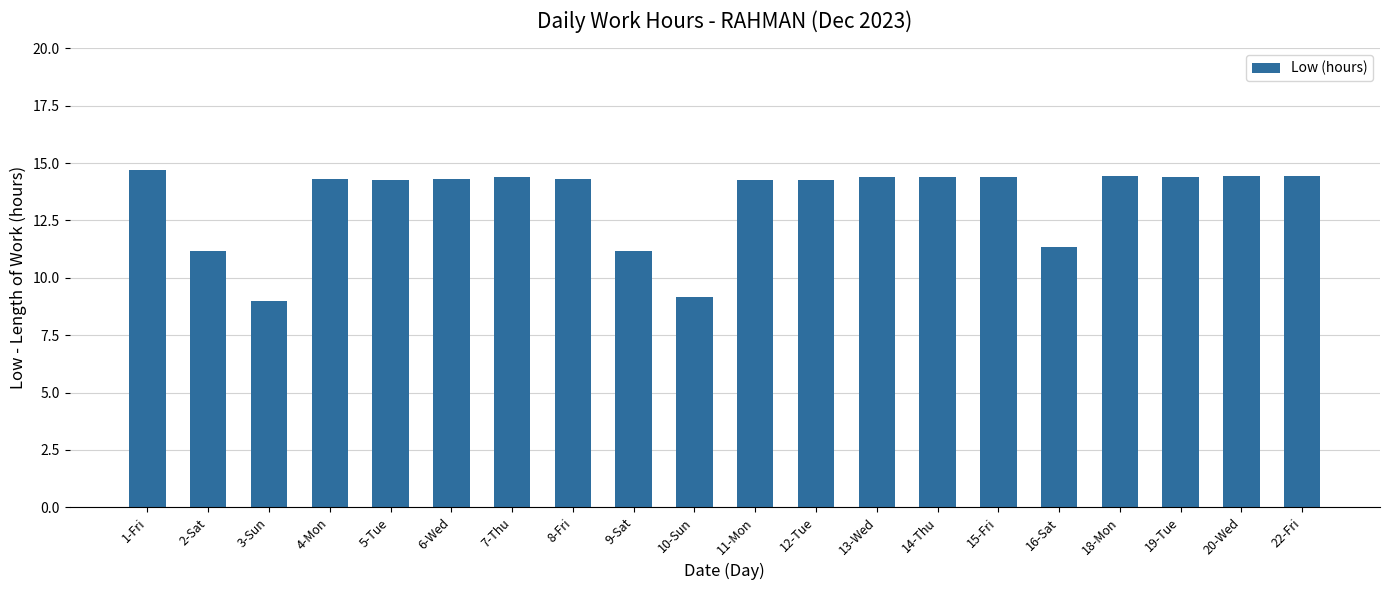

The chart shows a value of 14.4 at 13-Wed. True or false?

True